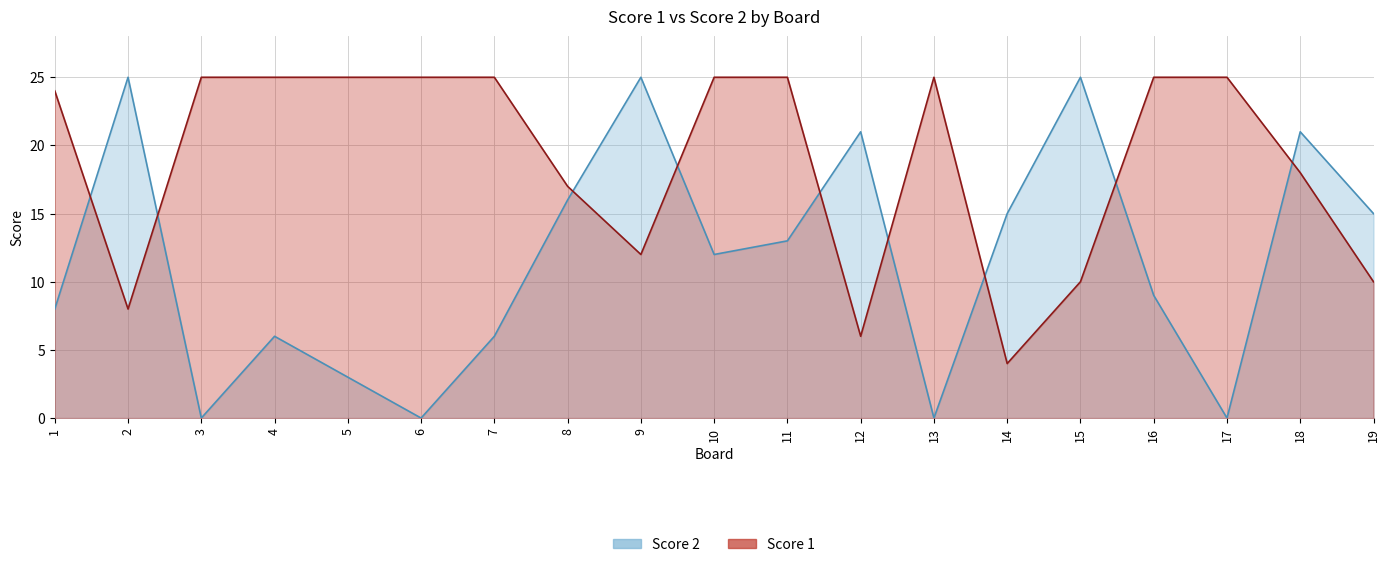

How many interior local peaks does the Score 2 series have?

6